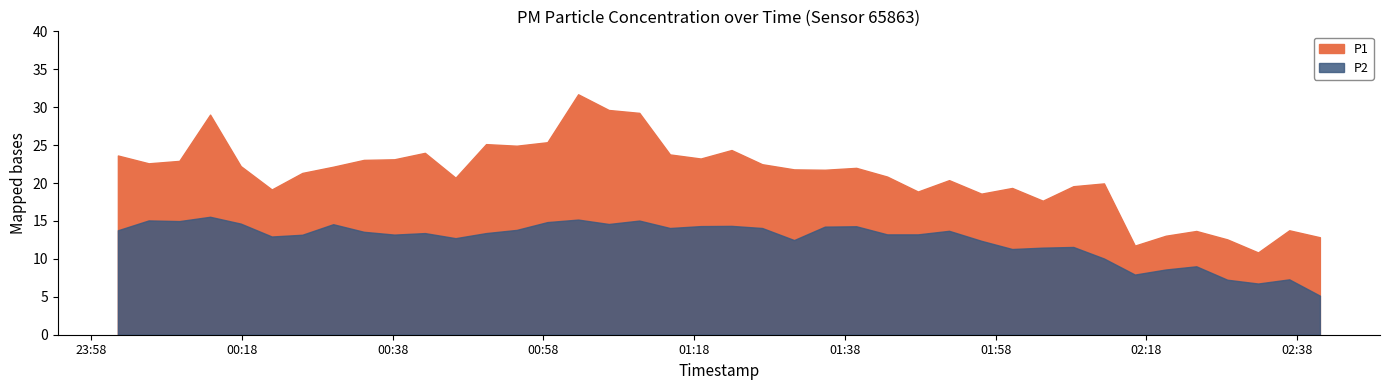

The value of P2 at 2023-04-25T01:18:52 is 14.3. True or false?

True